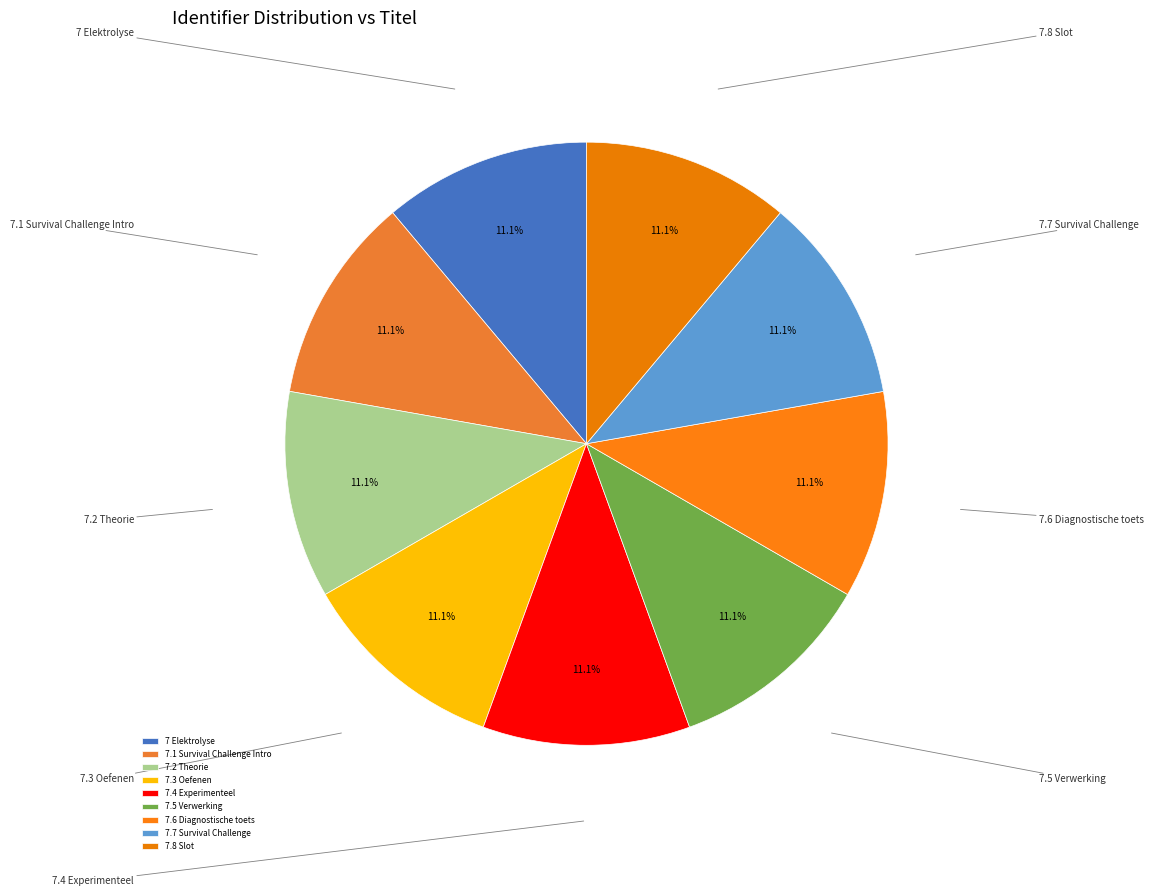

To the nearest percent, what is the average slice percentage?

11%